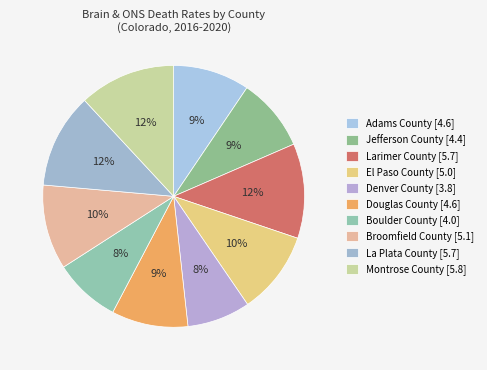

Does any single category account for the majority?

No